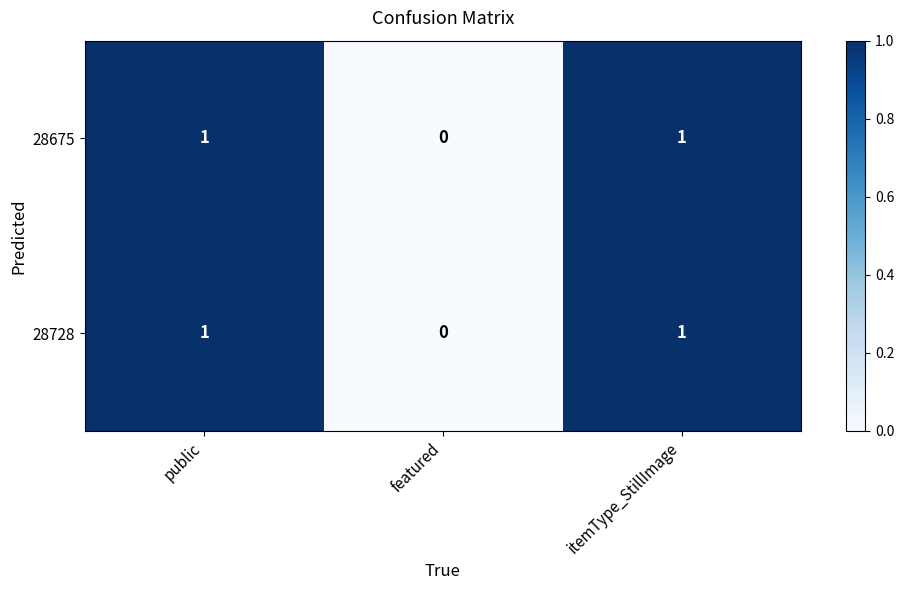

Count the 28728 values in the range 0 to 1.

3